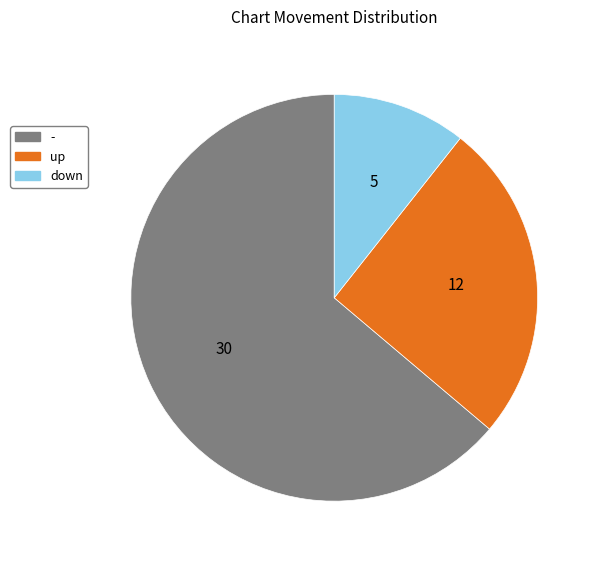

Which slice represents more than half of the pie?

-